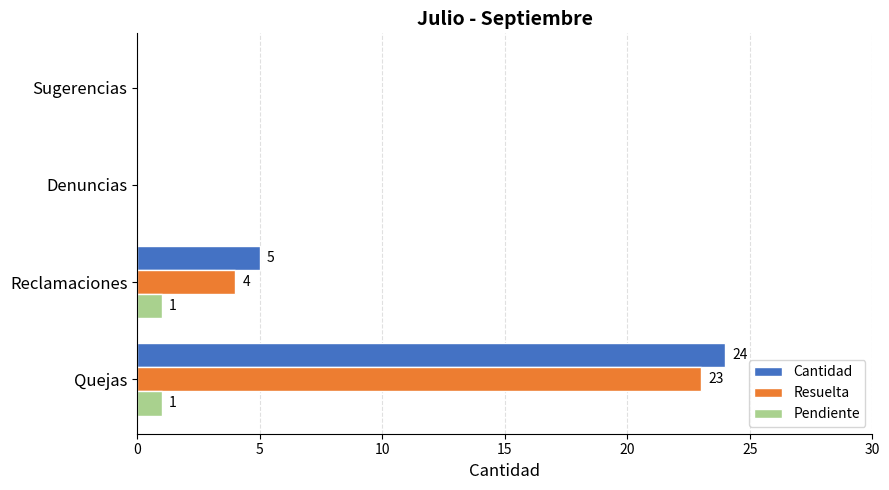

Between Quejas and Sugerencias, which series saw the biggest shift?

Cantidad